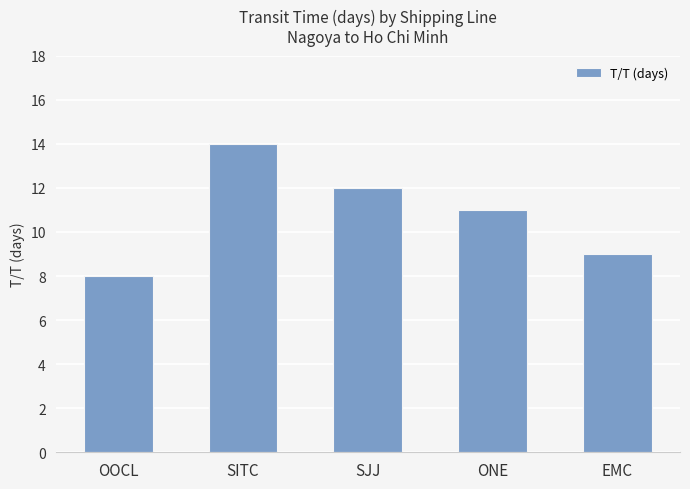

Reading right to left, what are all the values shown in this chart?

EMC=9	ONE=11	SJJ=12	SITC=14	OOCL=8